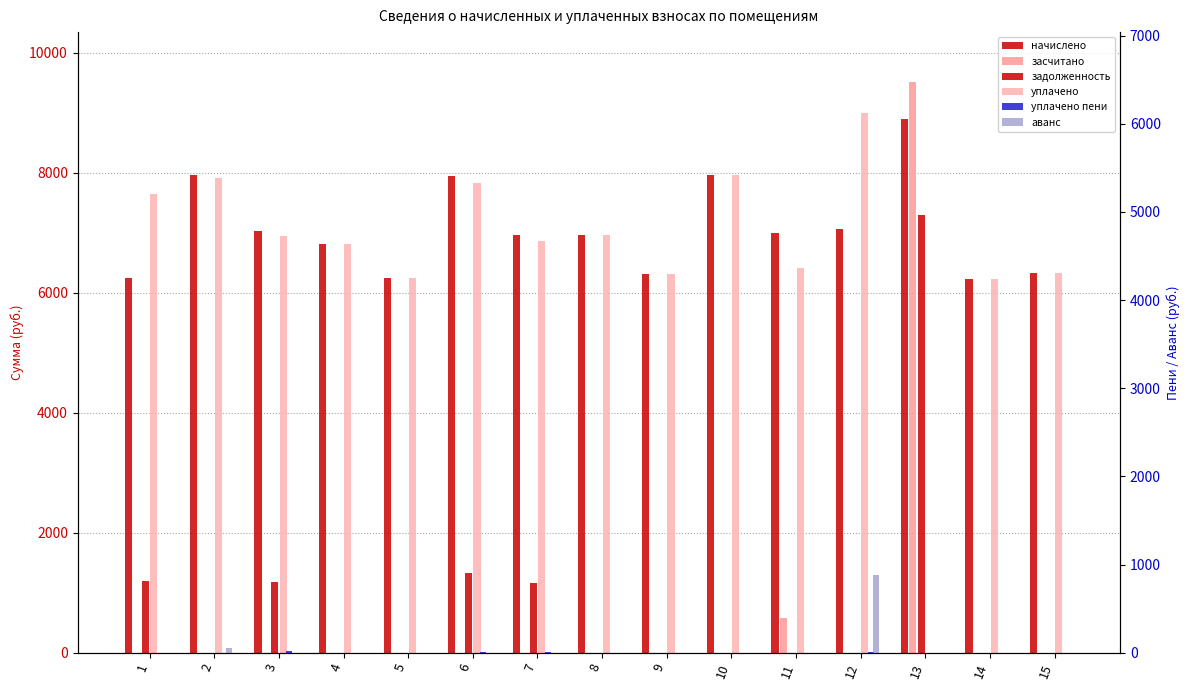

Which series has the largest range (max minus min)?

засчитано